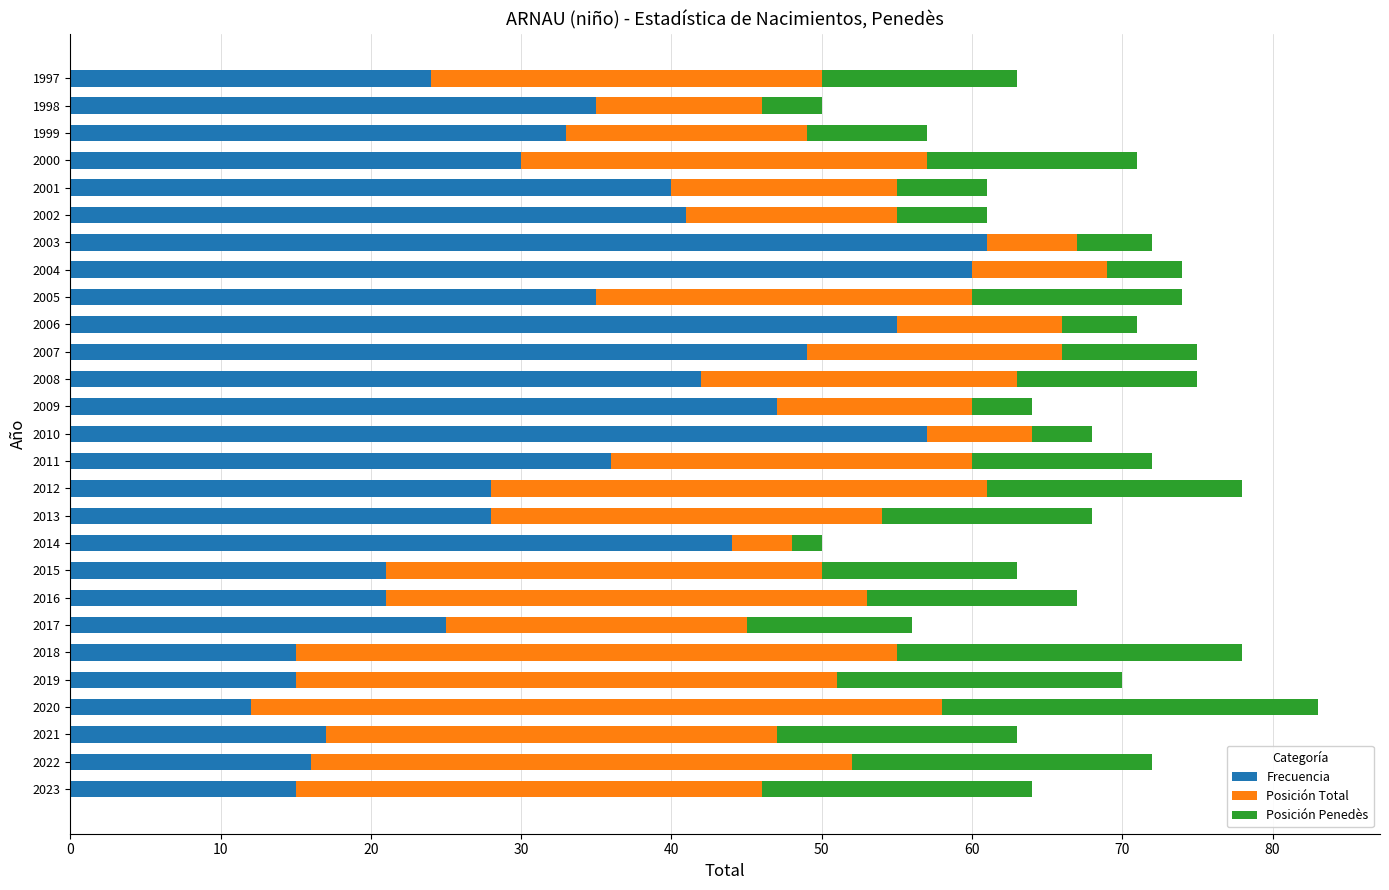

What are all the series names shown in the legend?

Frecuencia, Posición Total, Posición Penedès